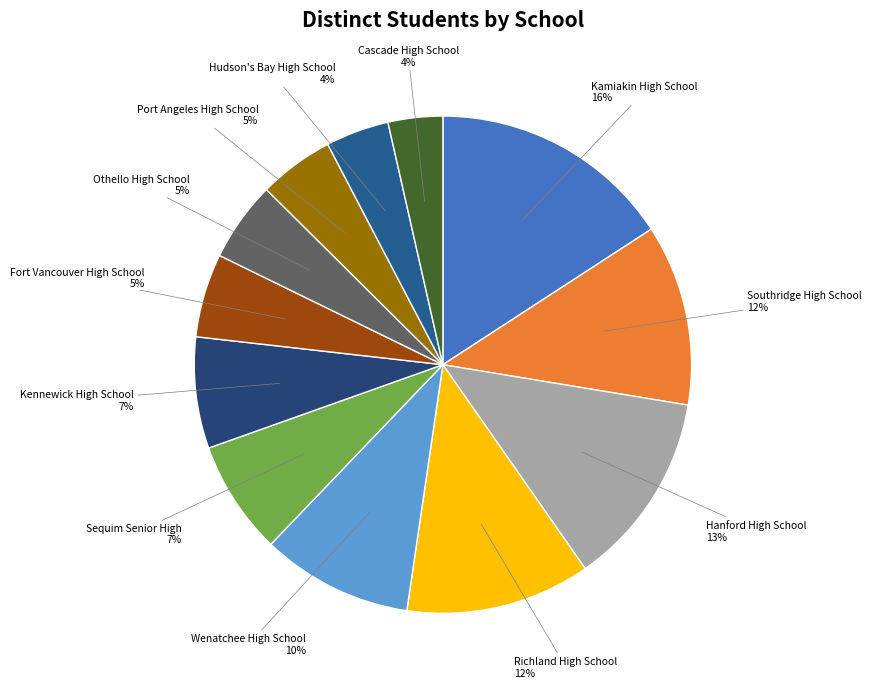

Does any single category account for the majority?

No